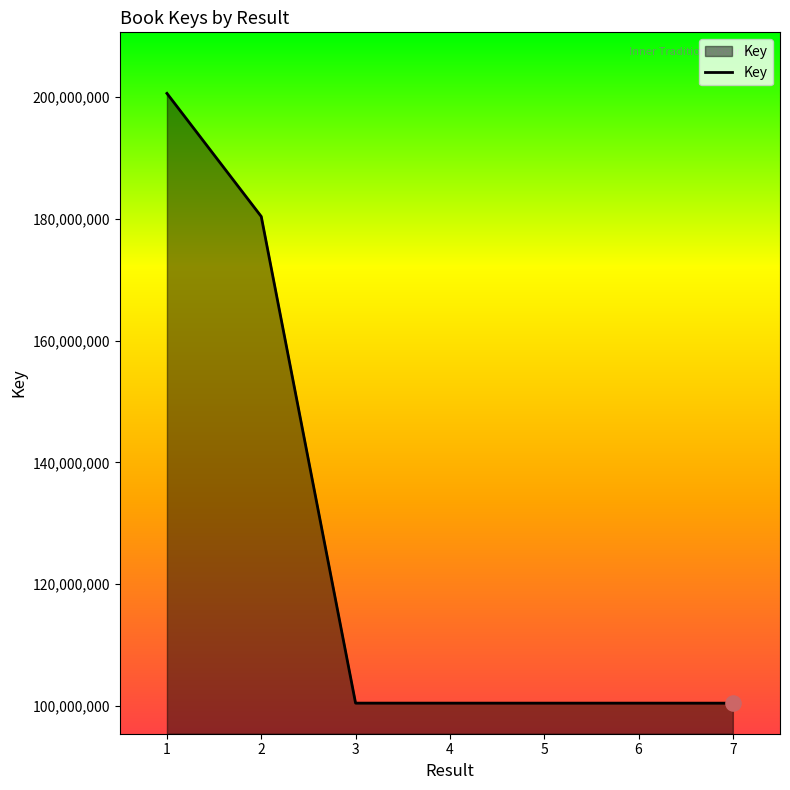

What is the change in value from 1 to 5?

-100186663